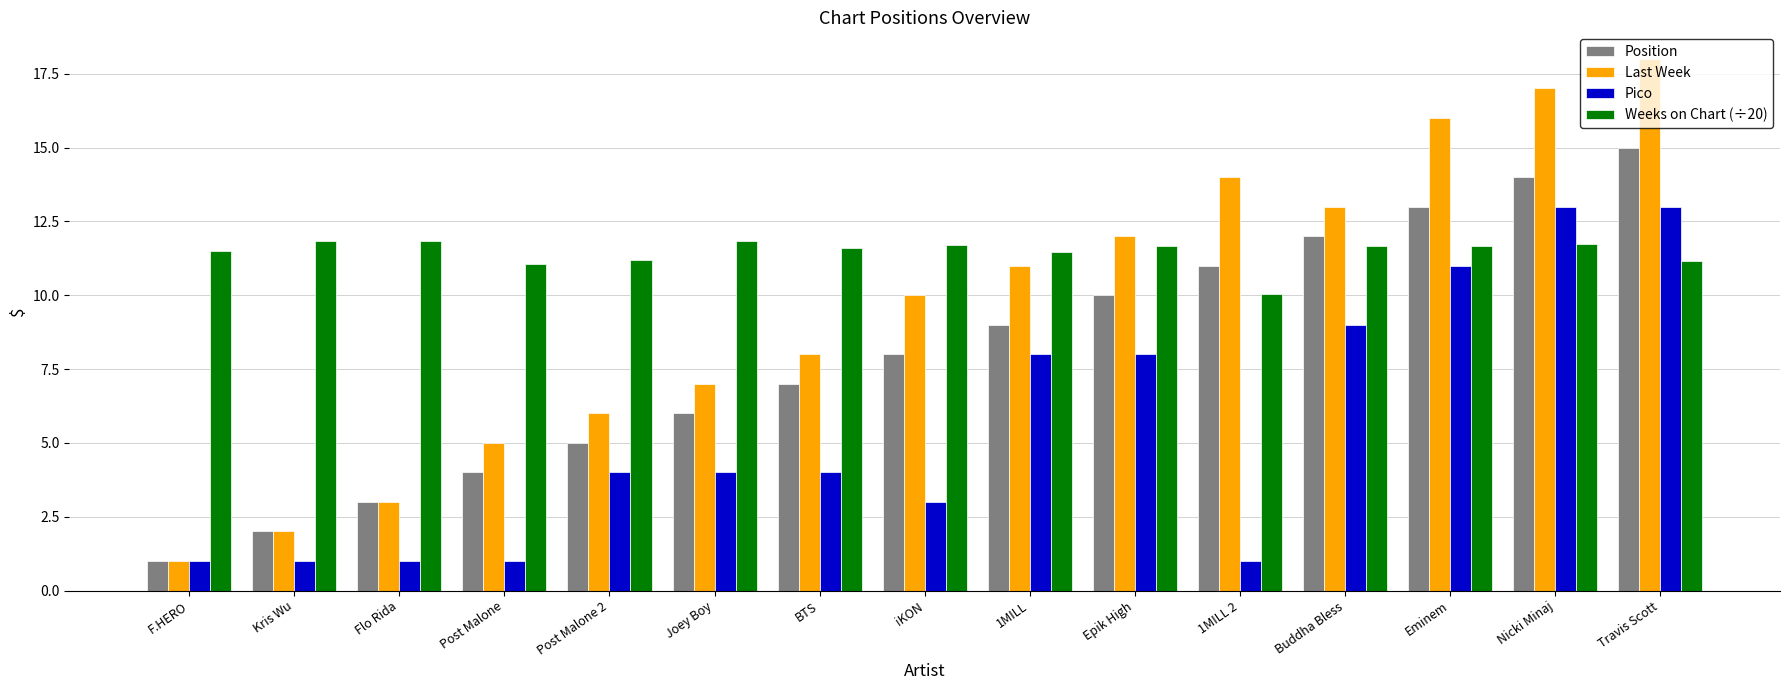

Between Kris Wu and BTS, which series saw the biggest shift?

Last Week